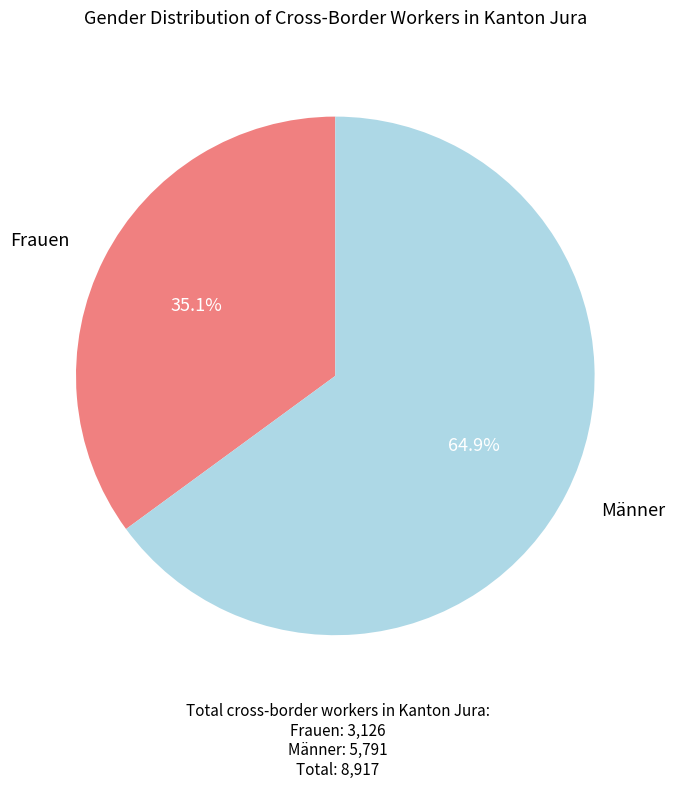

Rank the categories by value from lowest to highest.

Frauen, Männer